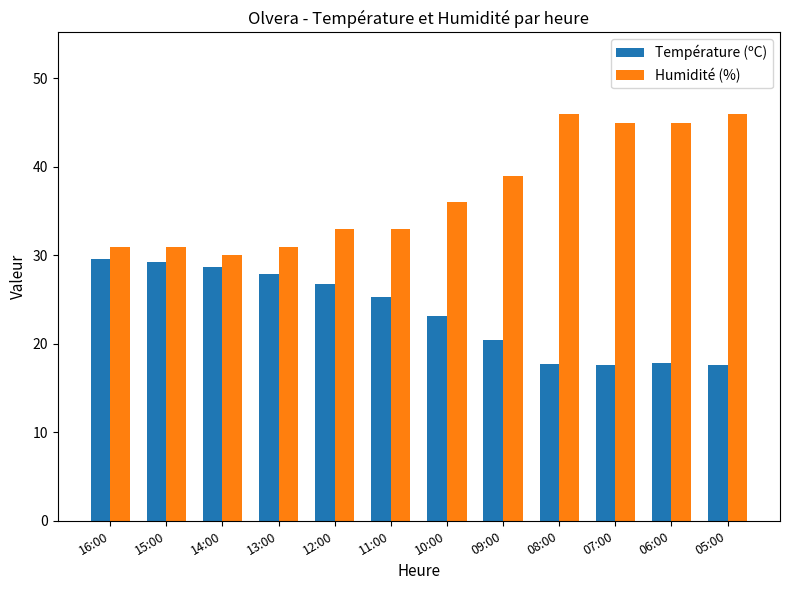

Is it true that Température (ºC) equals 5.4 at 09:00?

False